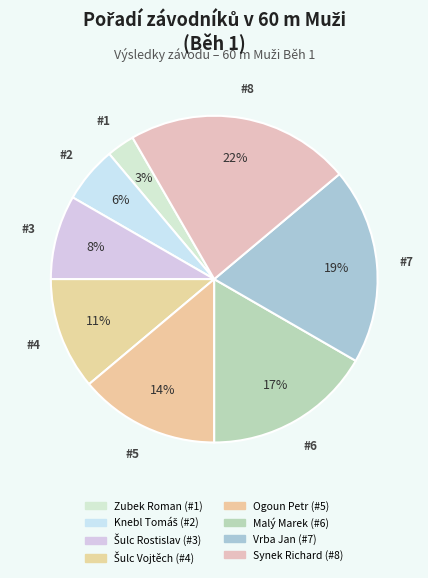

How many segments does this pie chart have?

8